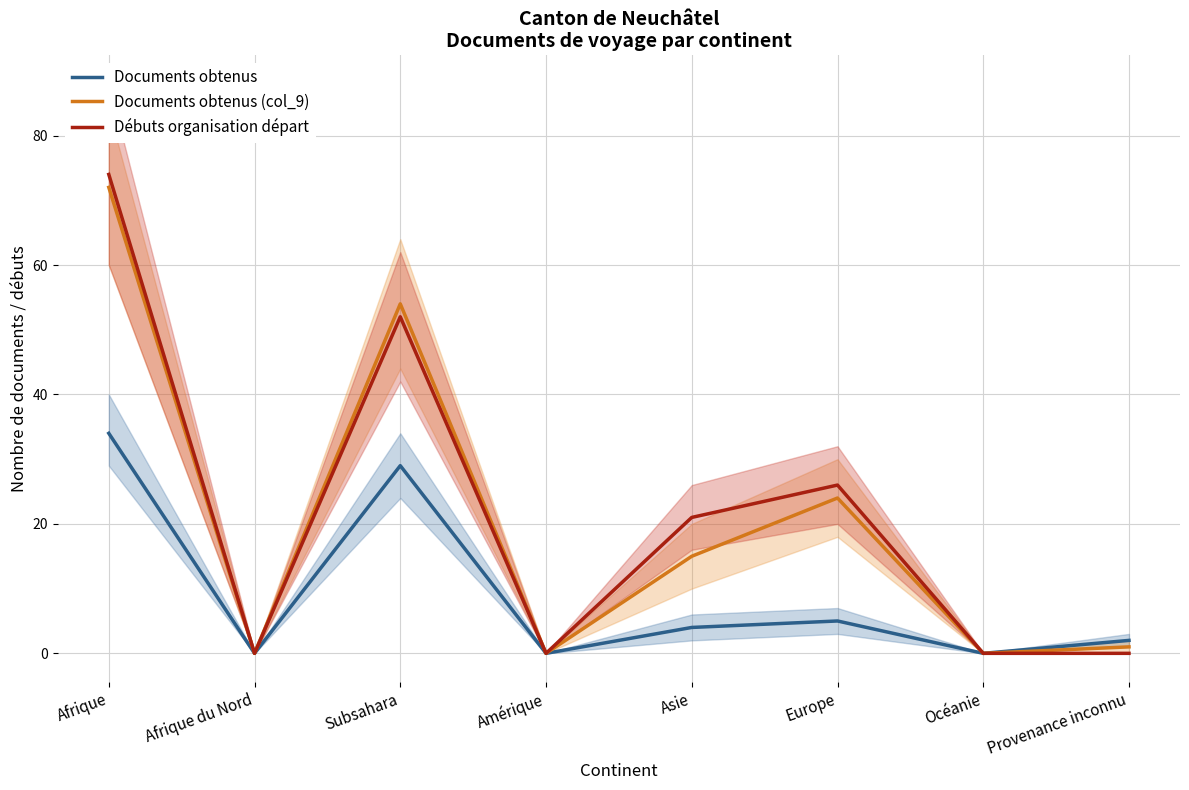

In Documents obtenus, how many points are higher than both neighbors (excluding endpoints)?

2